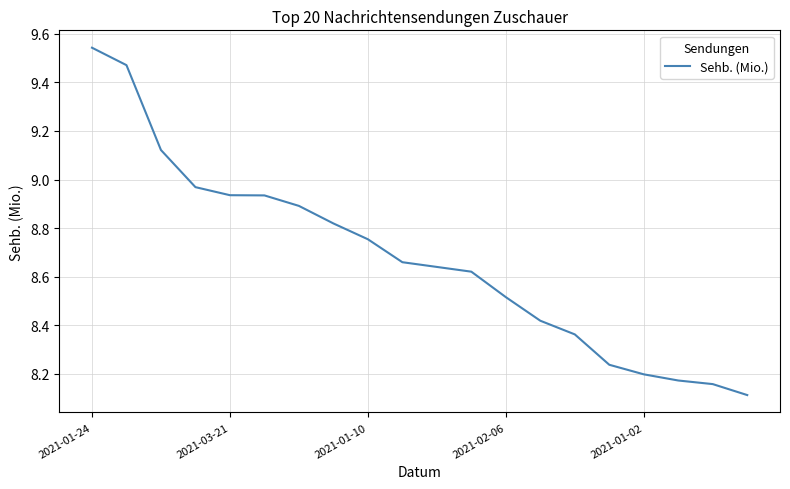

What is the smallest value displayed?

8.1